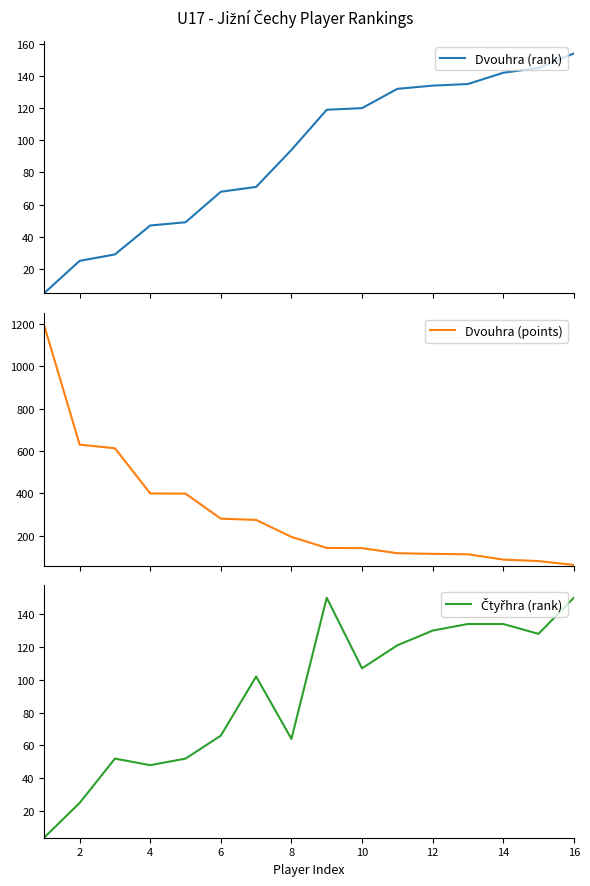

What is the maximum value for Dvouhra (rank)?

154